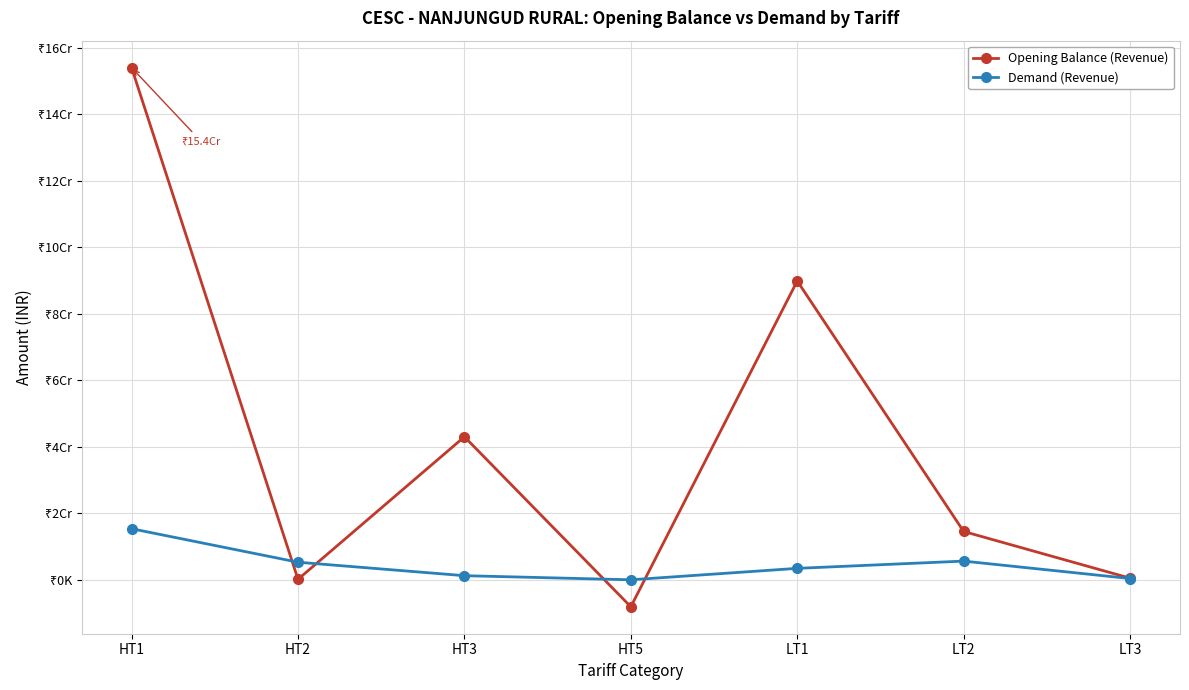

True or false: Opening Balance (Revenue) has a value of 38493.5 at HT2.

False